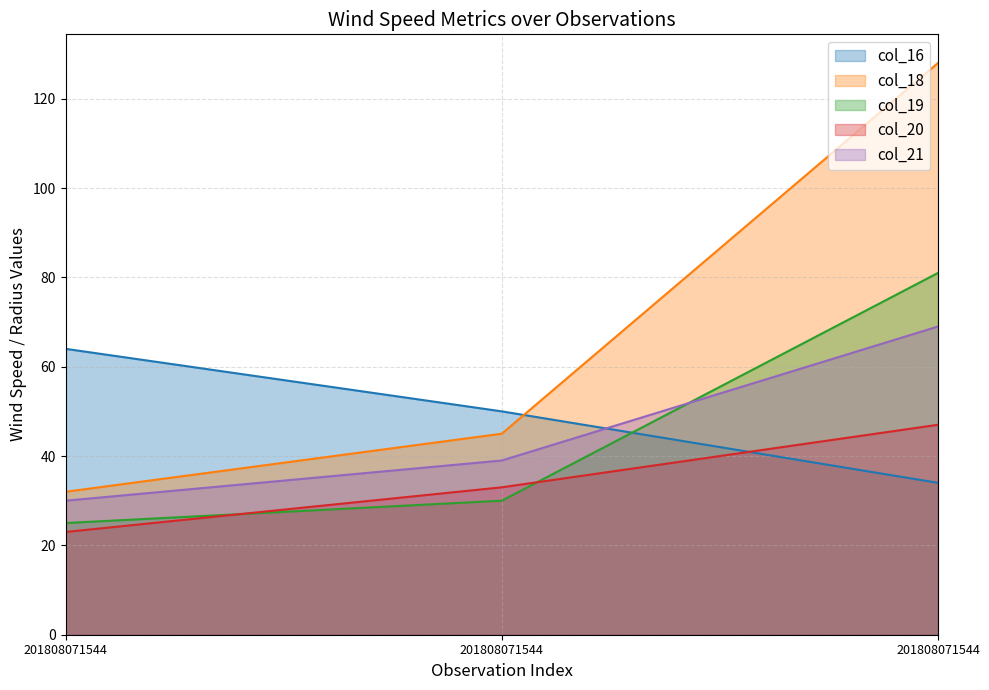

What is the sum of all col_20 values?

103